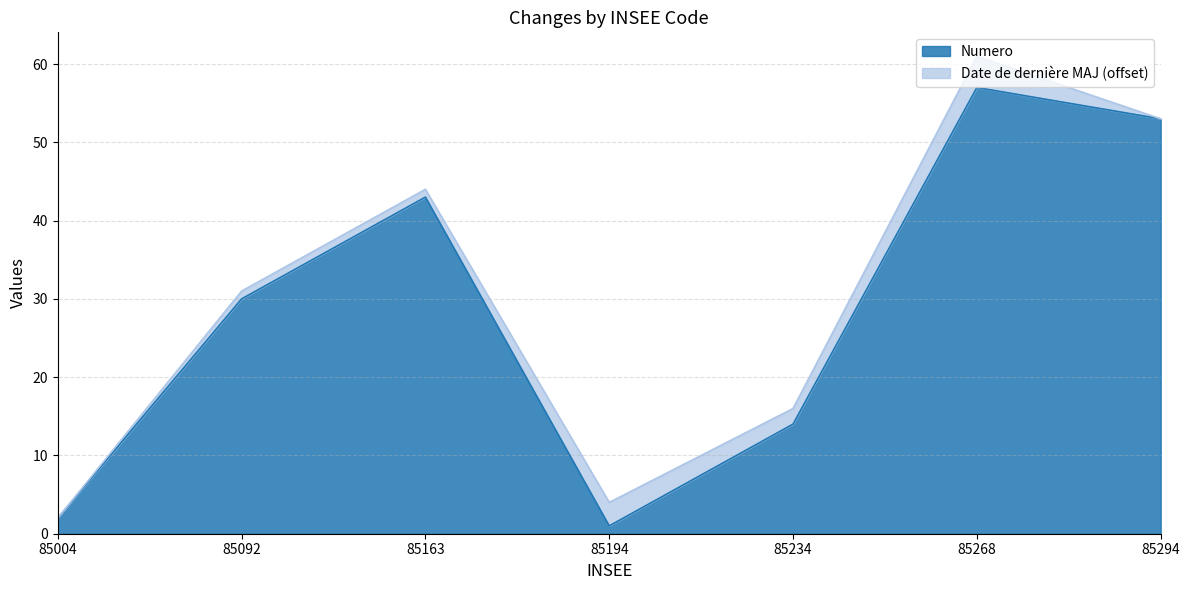

True or false: the data shows 26 at 85163.

False